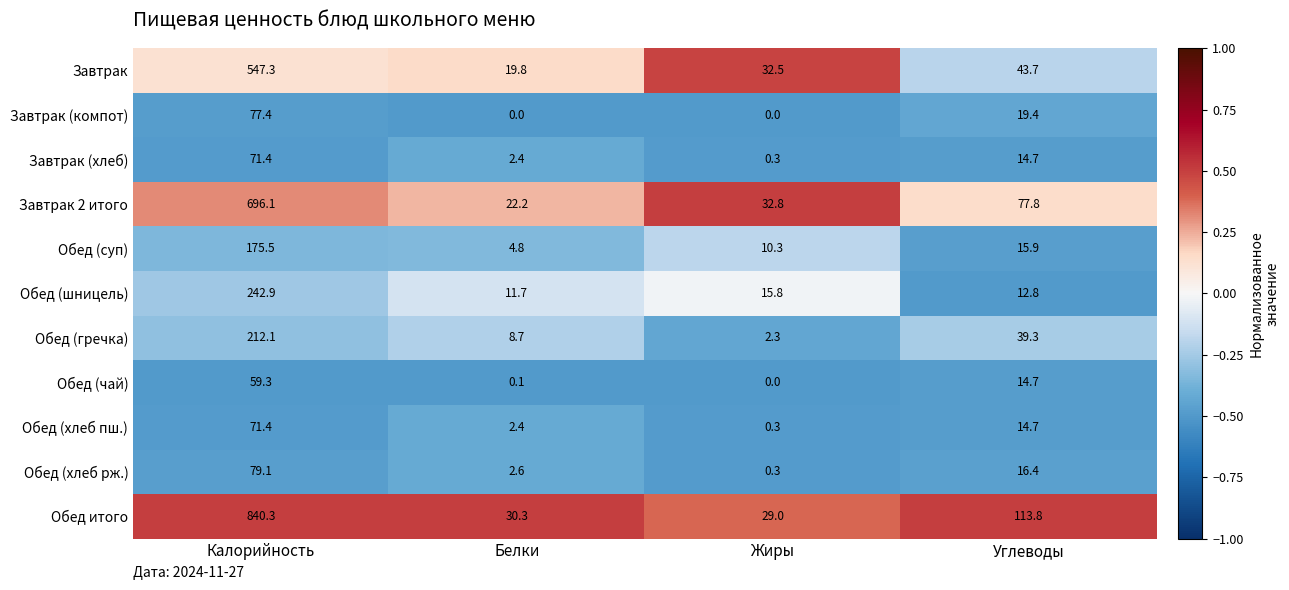

How many distinct data groups are displayed?

11